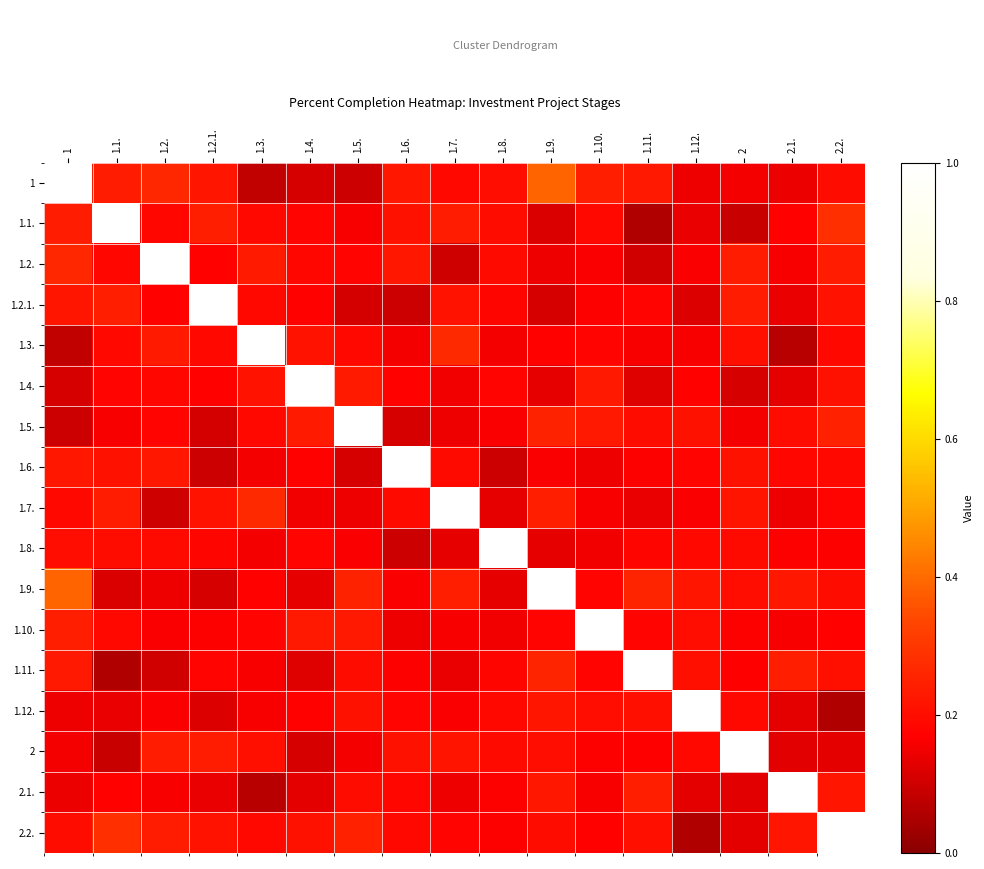

At which category is the sum across all series the highest?

1.9.